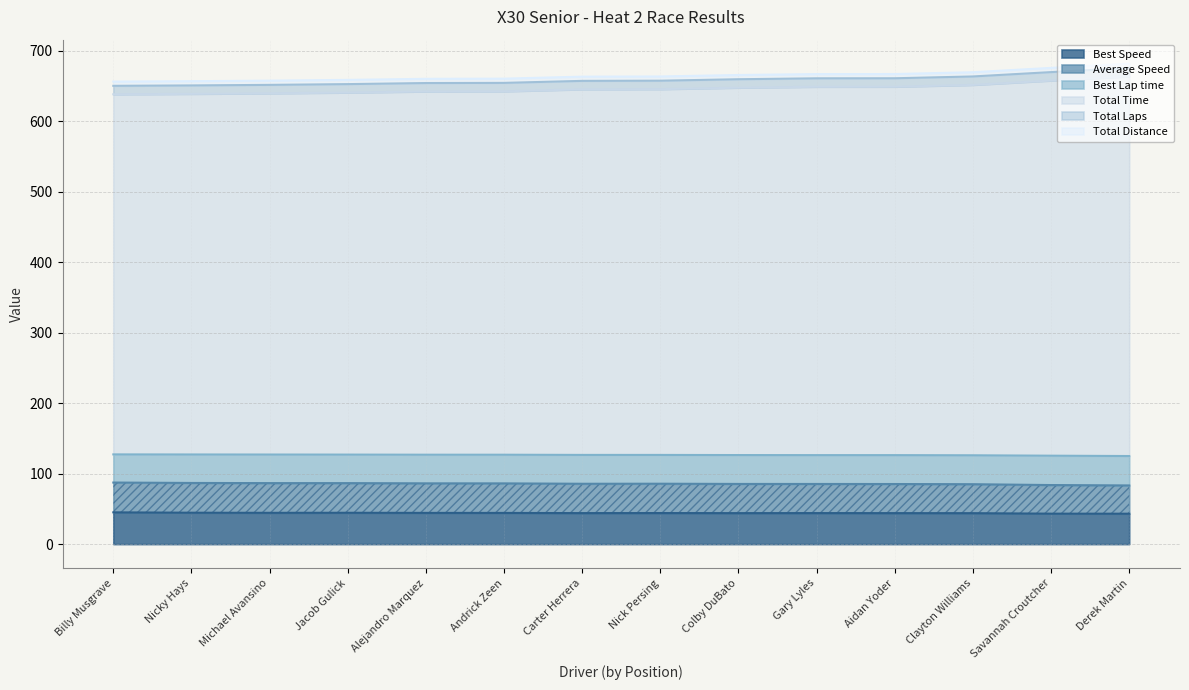

What is the maximum value for Best Speed?

45.1